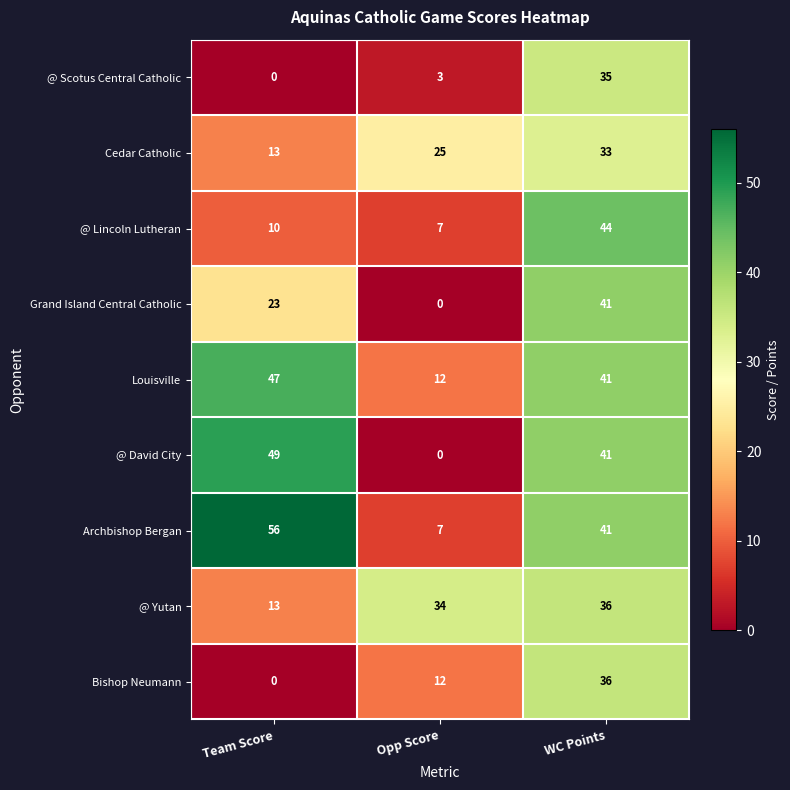

Which series changed the most between Team Score and WC Points?

Bishop Neumann